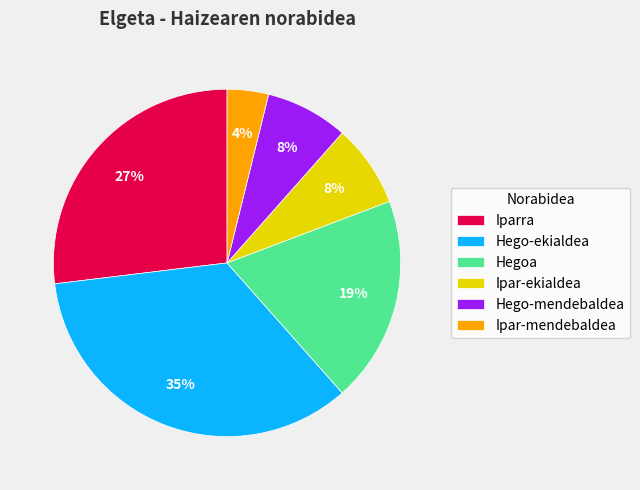

What percentage is the Ipar-ekialdea slice, to the nearest percent?

8%